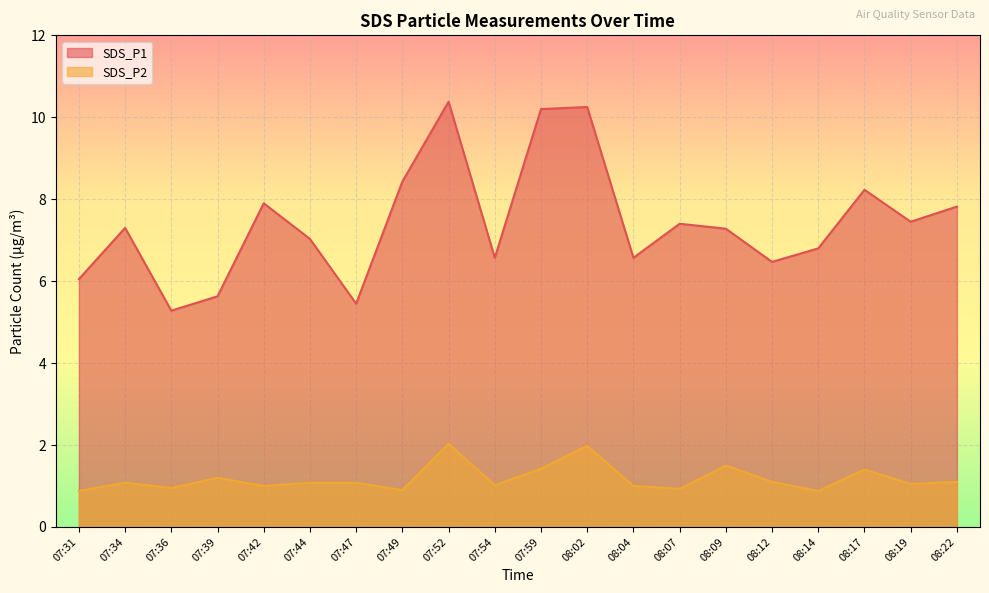

What position from the left is 07:34?

2